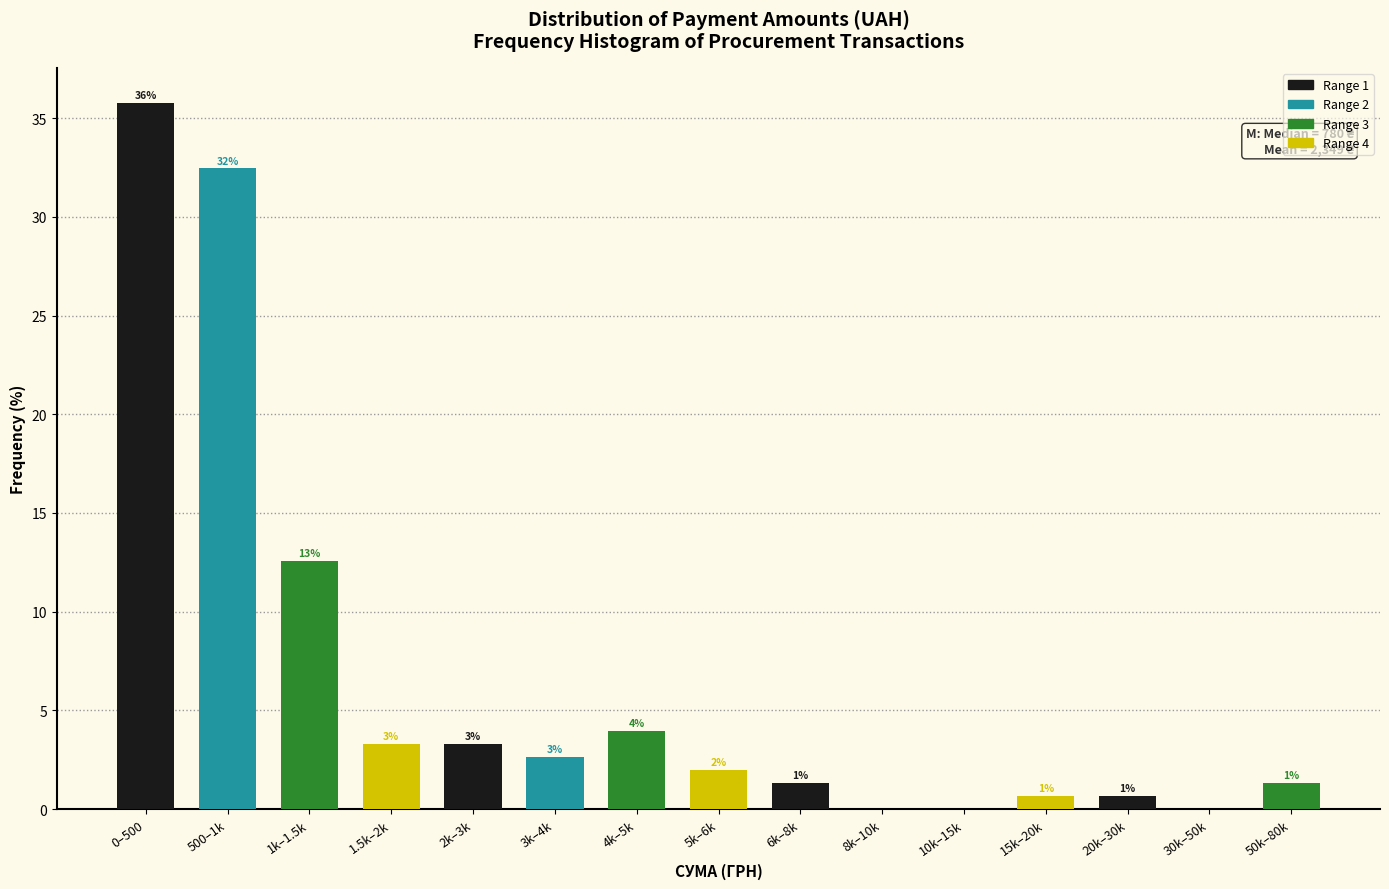

Are the bars horizontal?

No